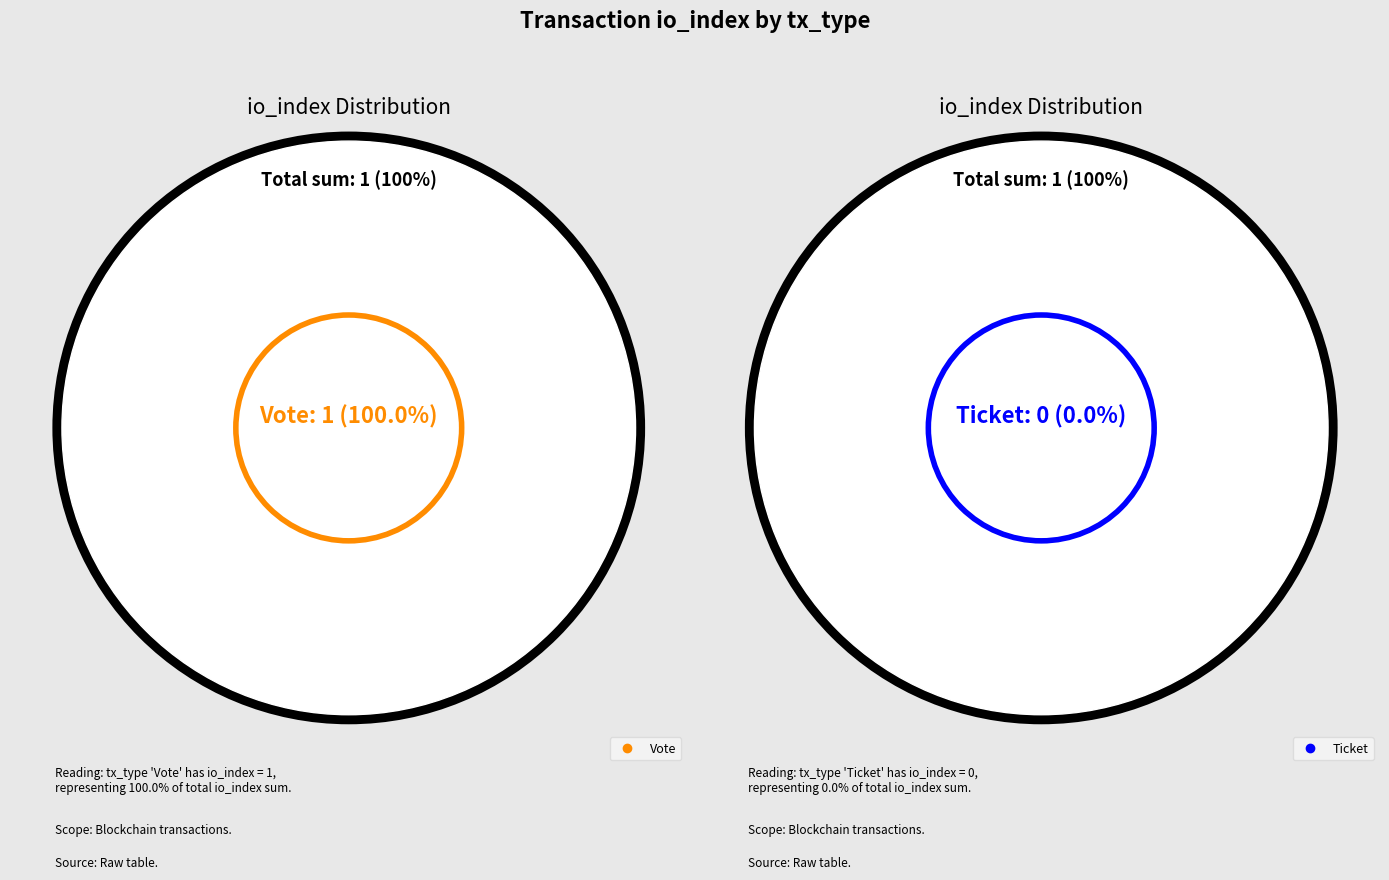

To the nearest percent, what is the average slice percentage?

50%